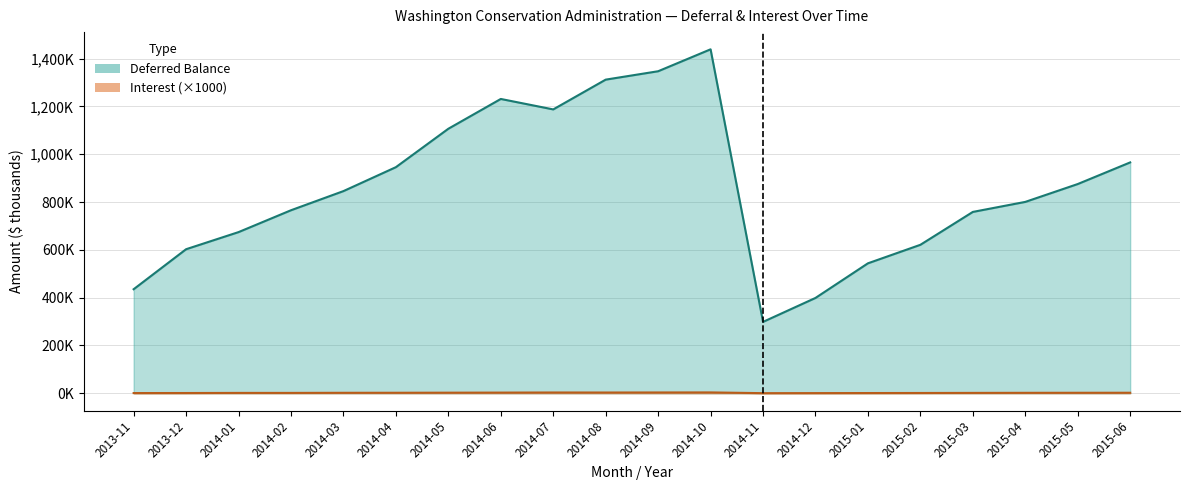

What is the sum of all Interest values?

41.6